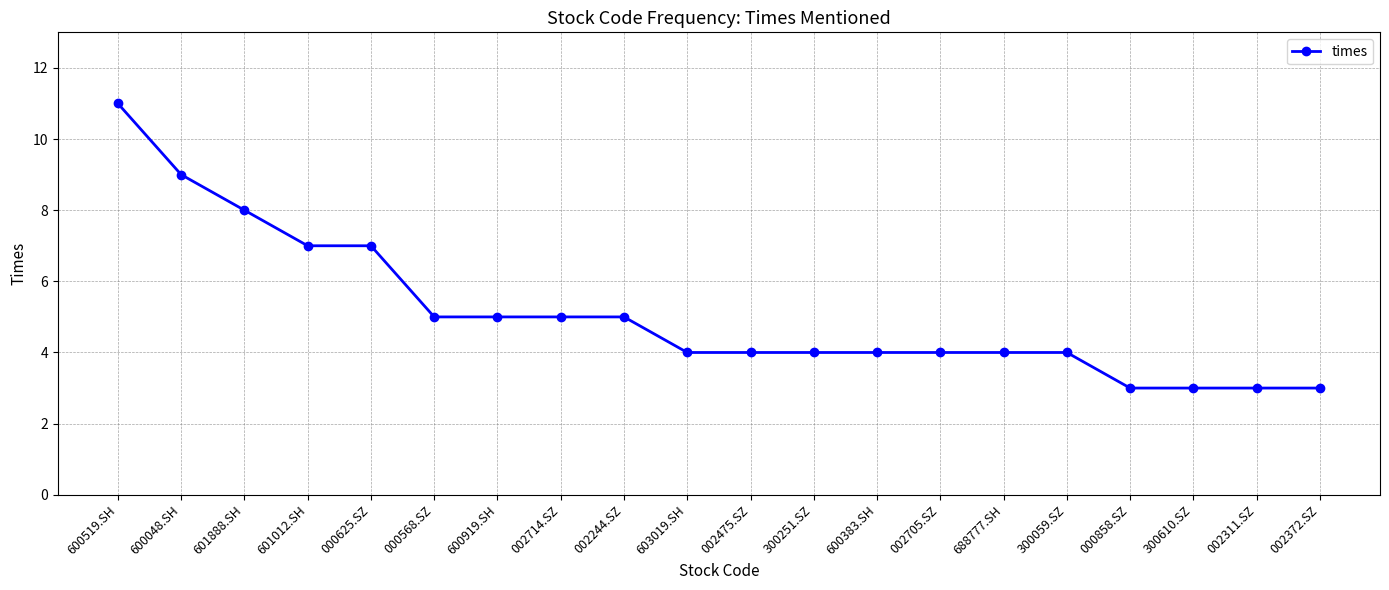

What is the difference between the second highest and minimum values?

6